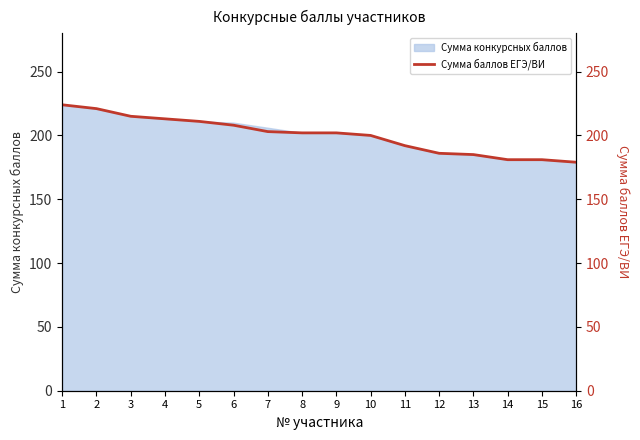

What is the smallest value displayed?

179